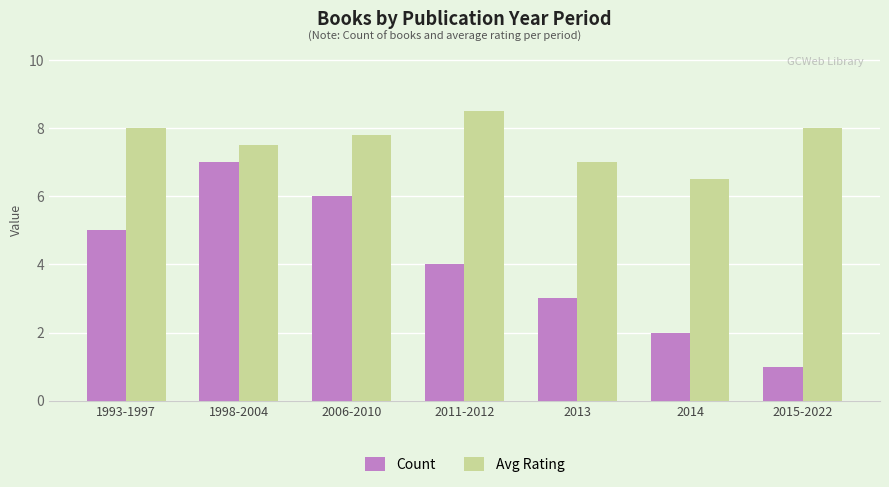

Which series has the widest spread of values?

Count